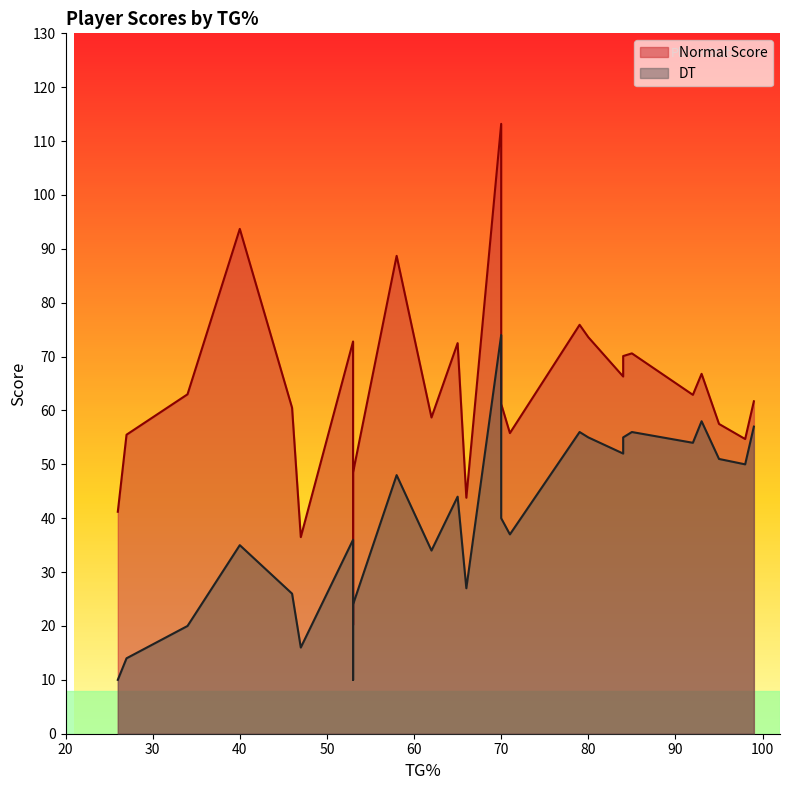

What is the spread (max minus min) of values at 79?

19.9